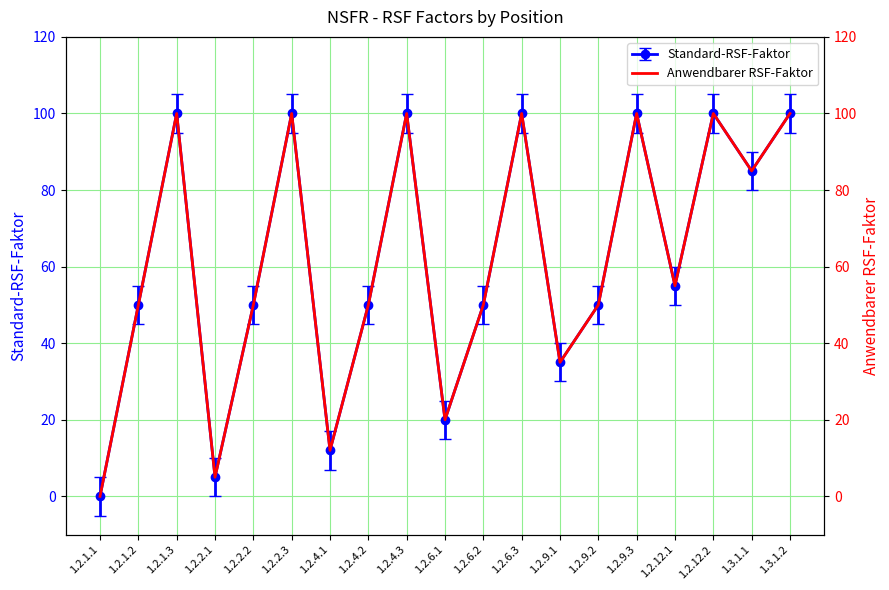

List the labels in order of value, smallest first.

1.2.1.1, 1.2.2.1, 1.2.4.1, 1.2.6.1, 1.2.9.1, 1.2.1.2, 1.2.2.2, 1.2.4.2, 1.2.6.2, 1.2.9.2, 1.2.12.1, 1.3.1.1, 1.2.1.3, 1.2.2.3, 1.2.4.3, 1.2.6.3, 1.2.9.3, 1.2.12.2, 1.3.1.2